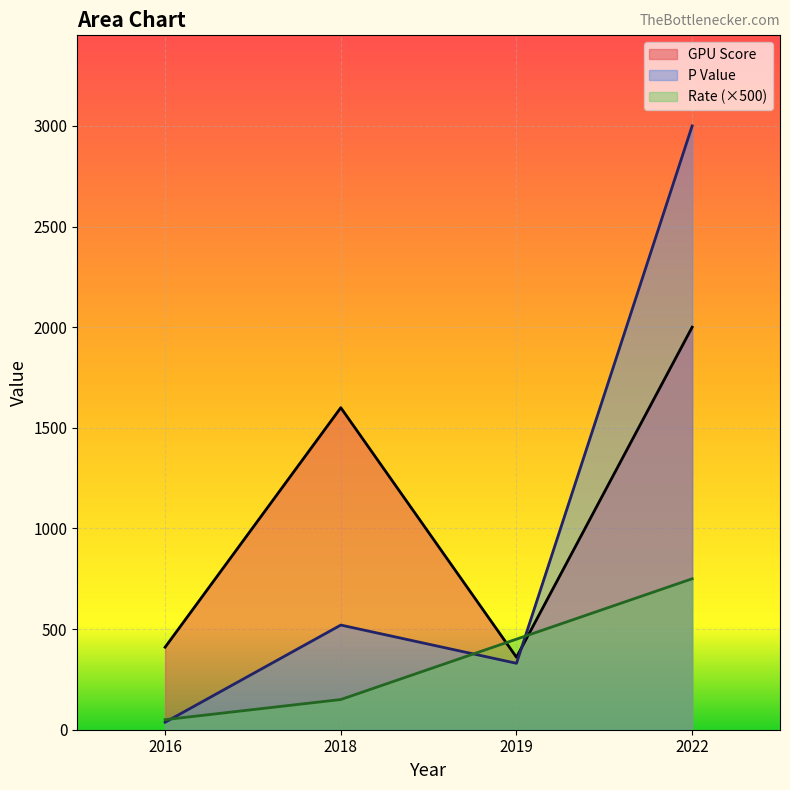

Between 2016 and 2018, which is larger?

2018